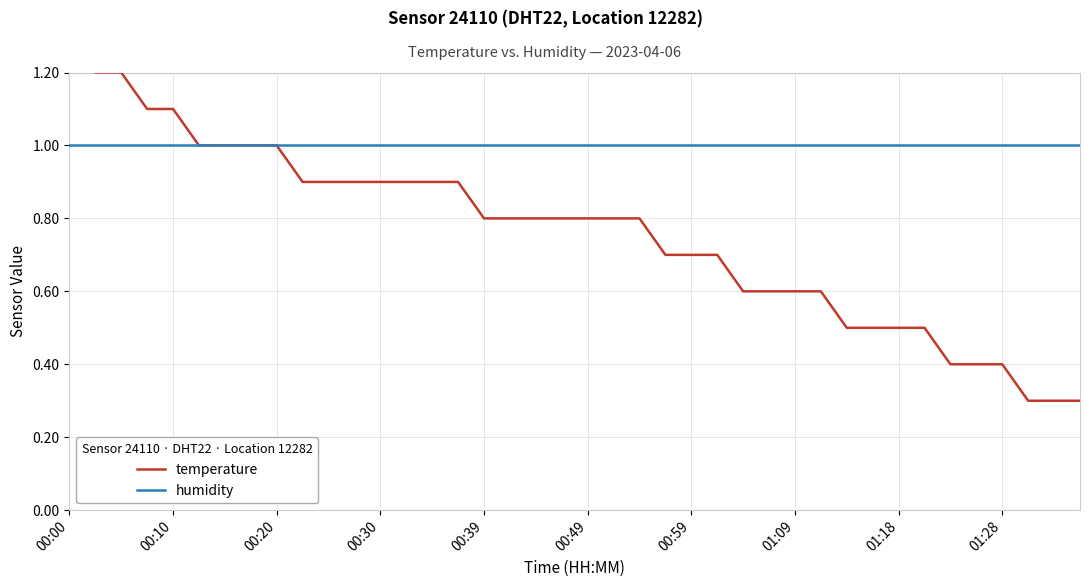

Rank the series by their average value, from lowest to highest.

temperature, humidity